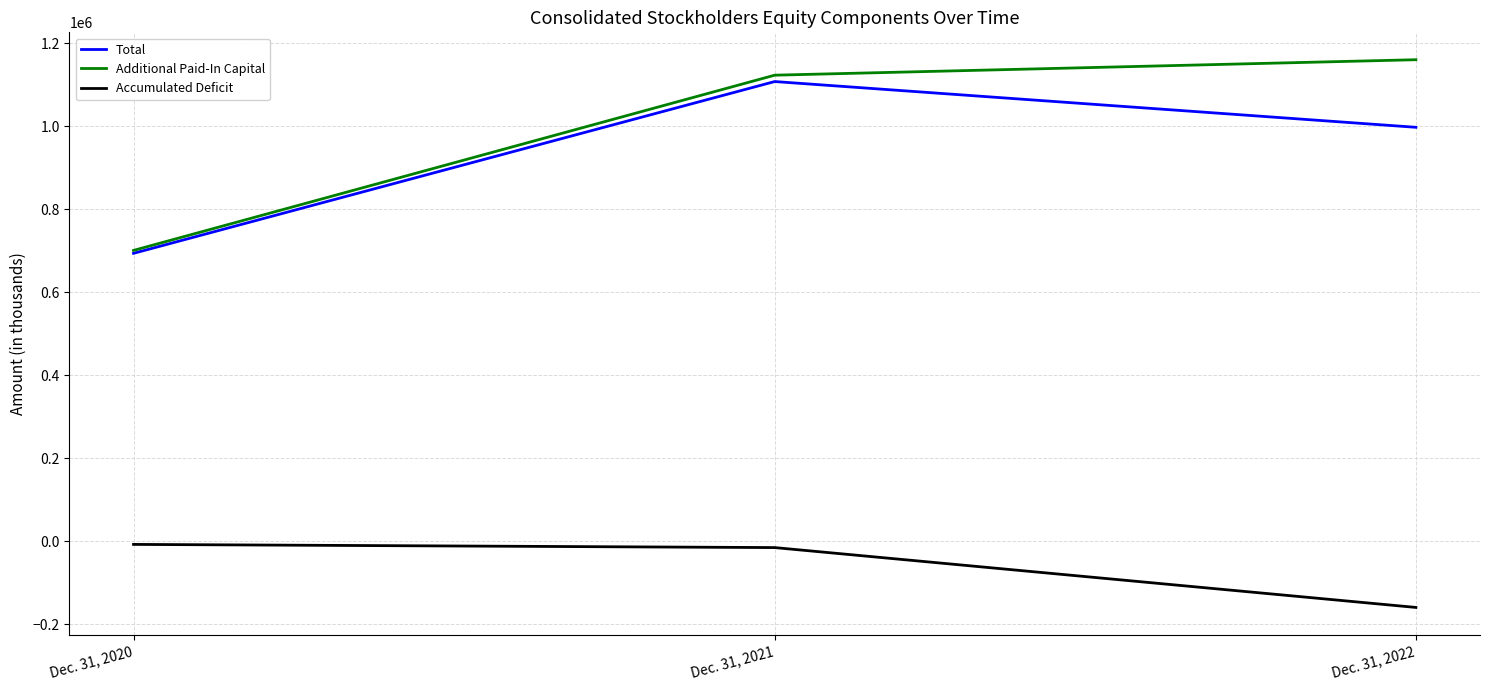

What is the total value across all series at Dec. 31, 2022?

1999818